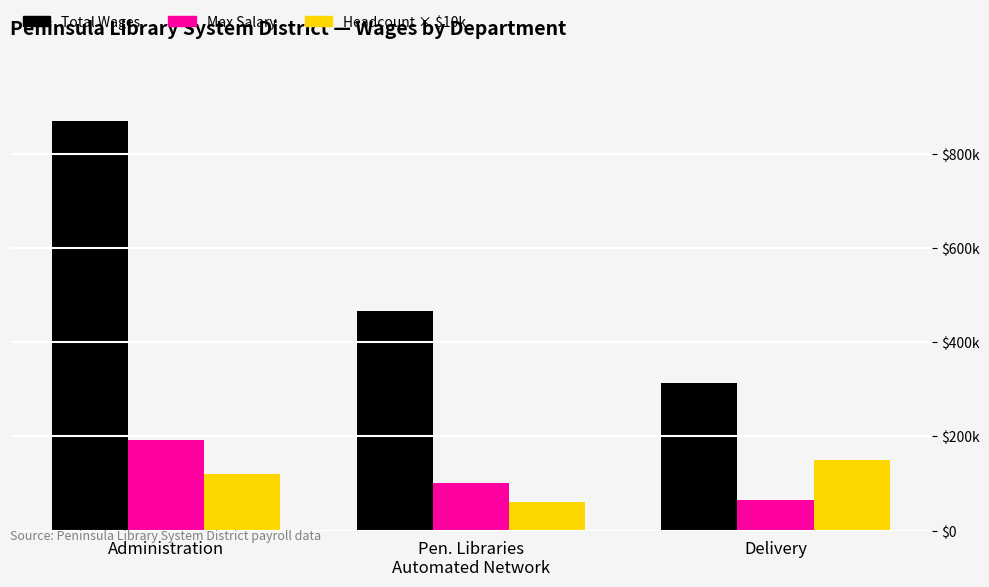

Are the bars horizontal?

No